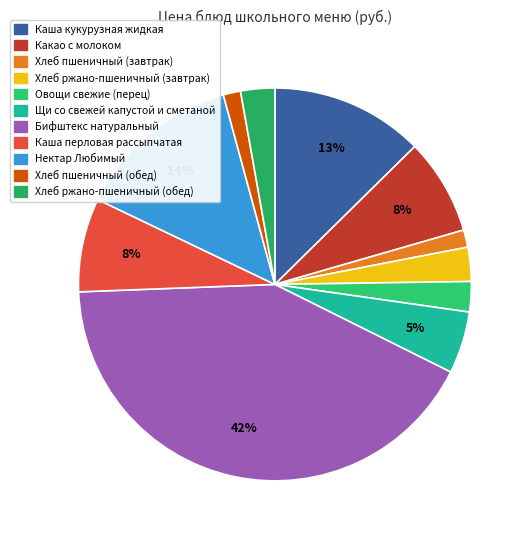

How many slices are in this pie chart?

11